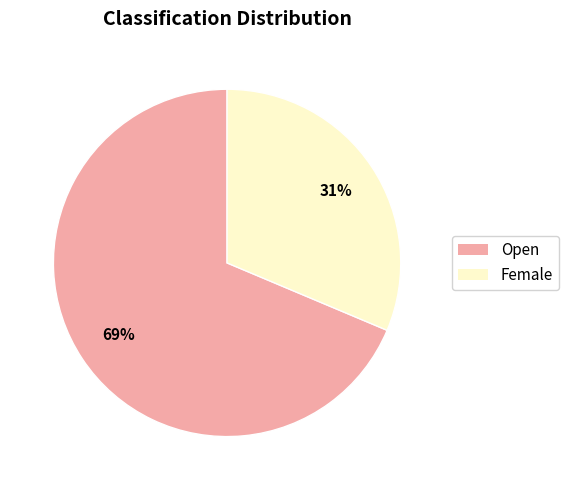

Which has a higher value, Female or Open?

Open